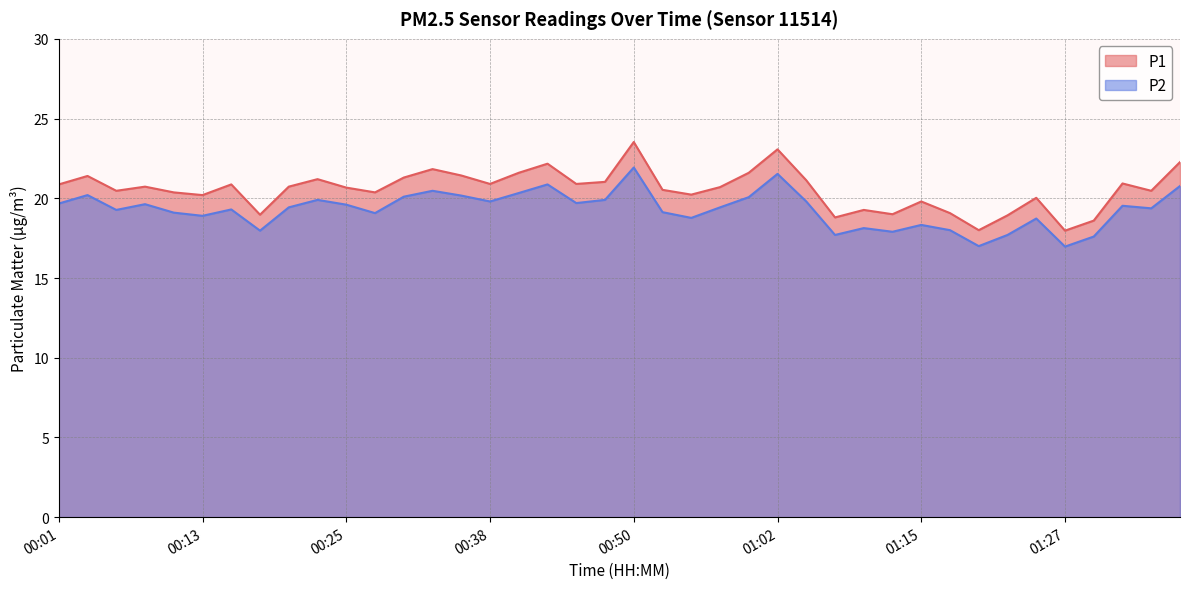

The value of P2 at 00:28 is 29.4. True or false?

False